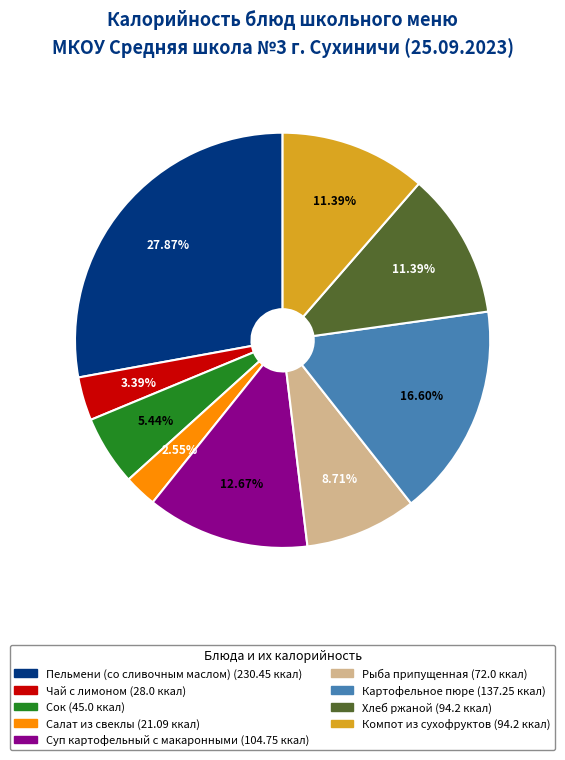

True or false: Рыба припущенная accounts for 9% of the total.

True